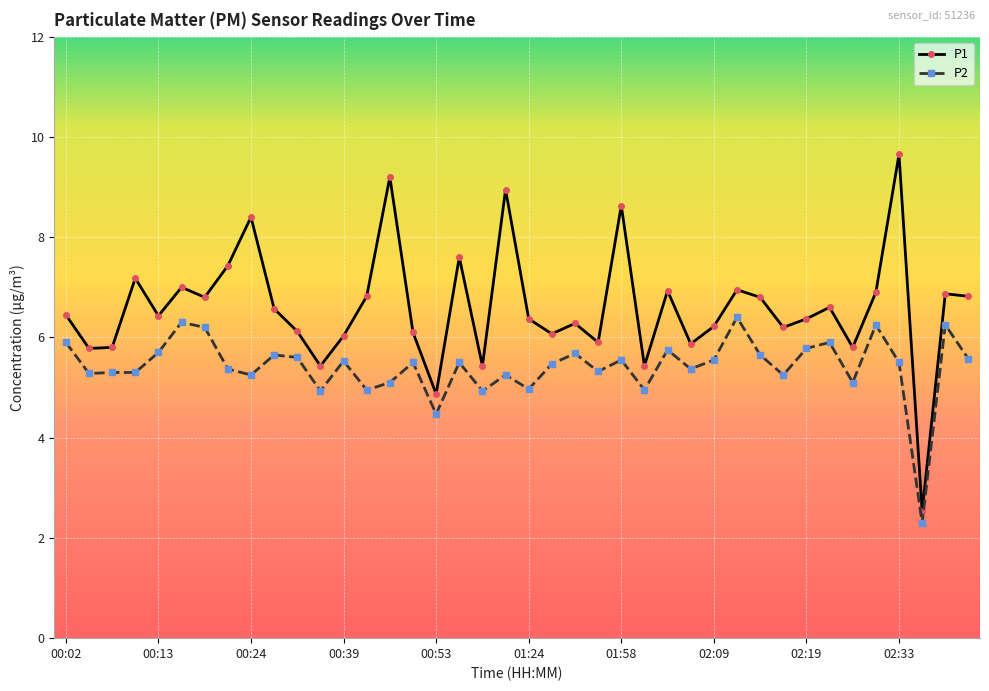

How many distinct data groups are displayed?

2